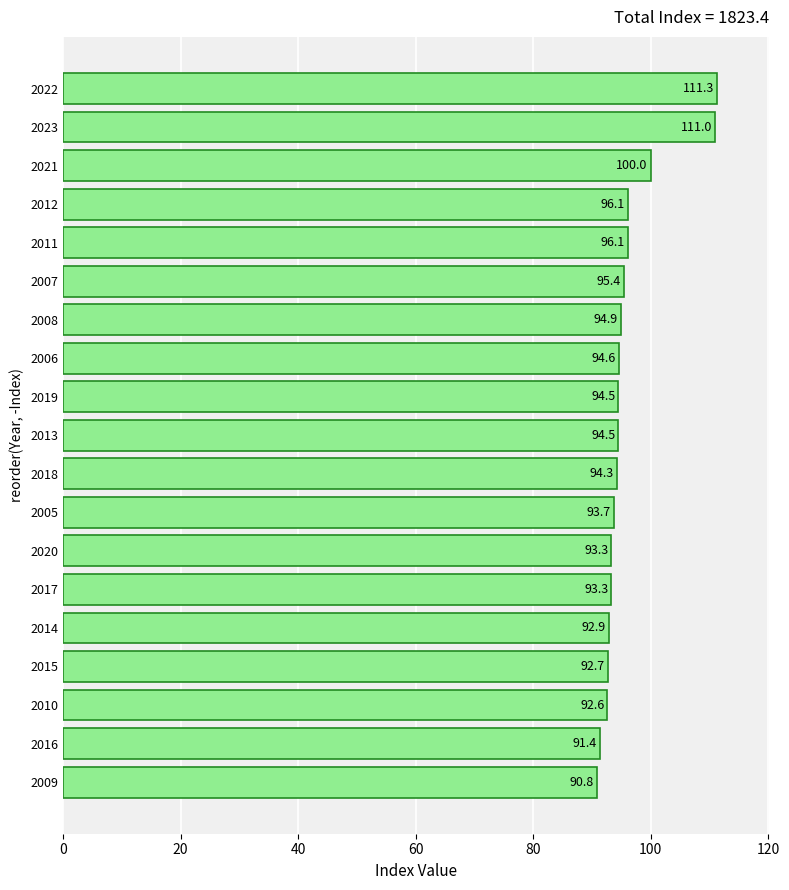

What is the sum of the values at 2016 and 2021?

191.4